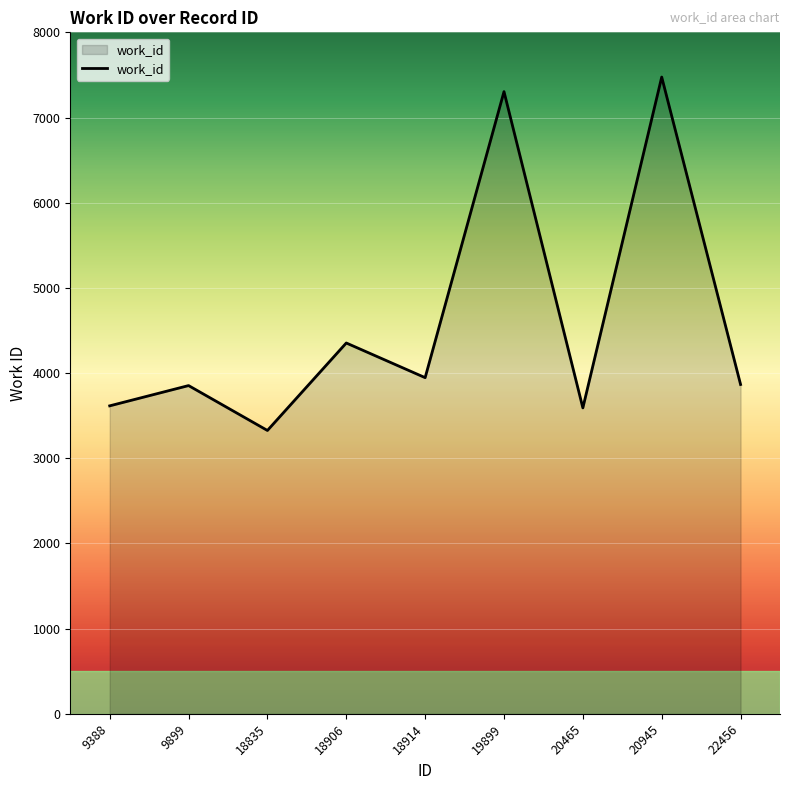

True or false: the data shows 2576 at 20945.

False